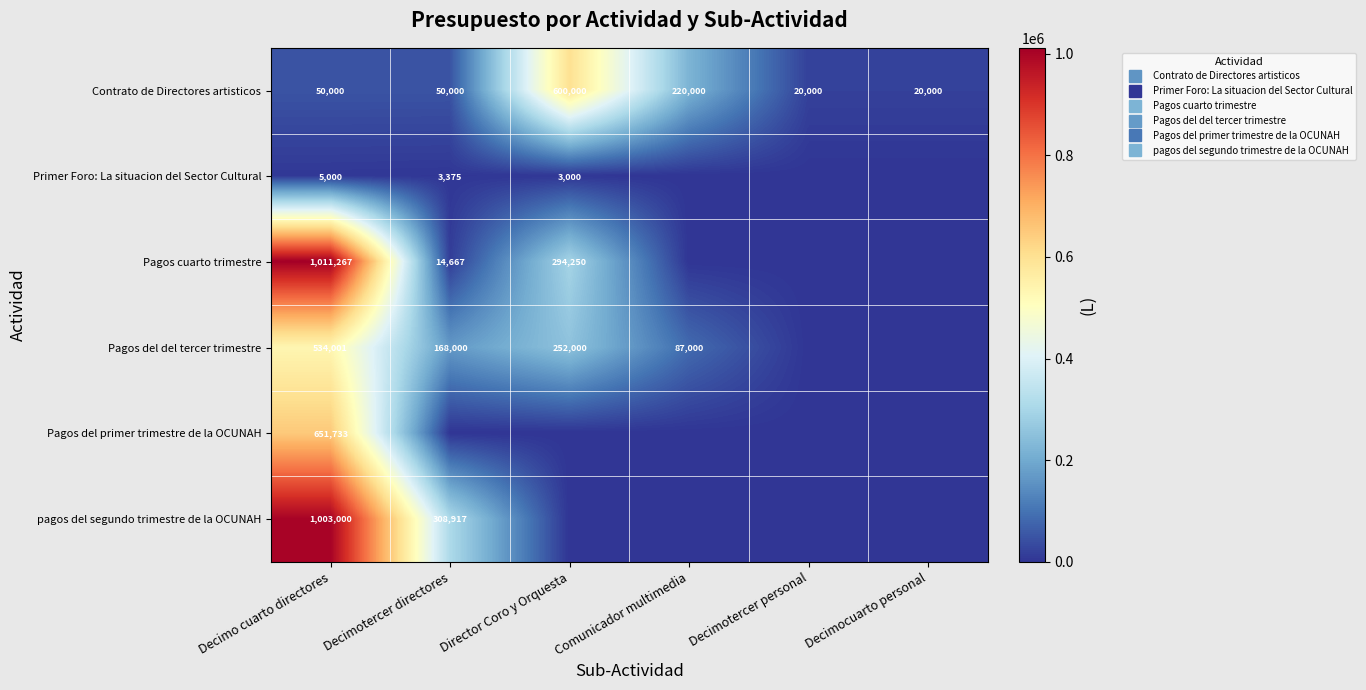

At which label does Pagos cuarto trimestre reach its minimum?

Comunicador multimedia